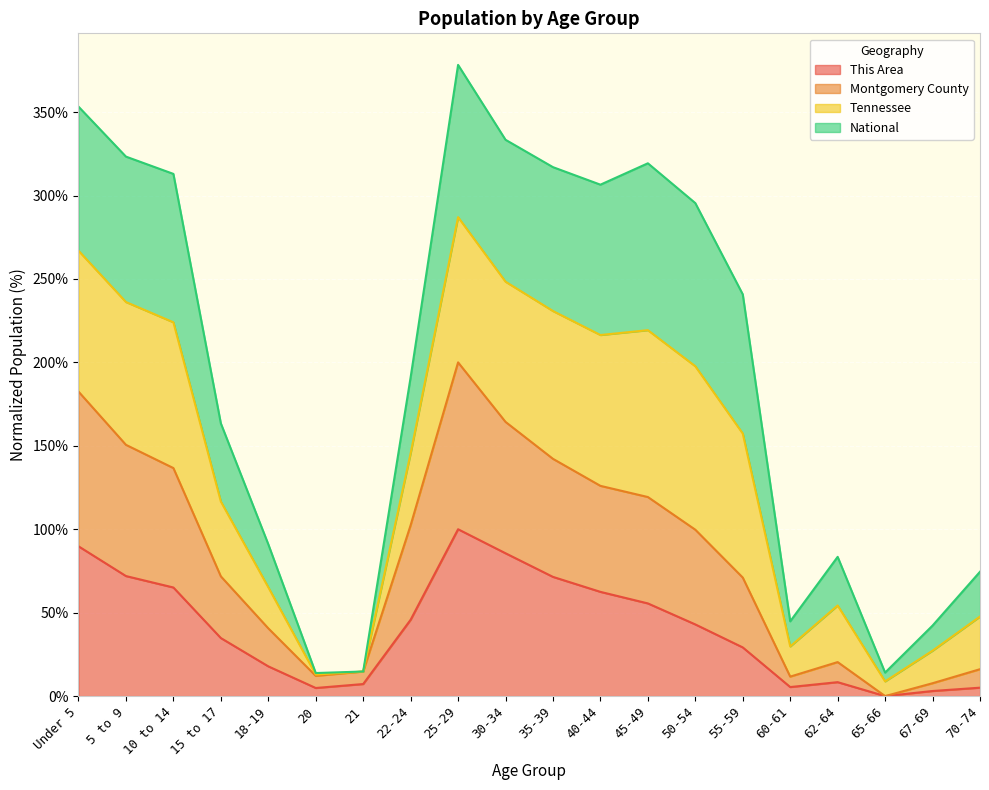

What is the highest value of the This Area series?

100.0